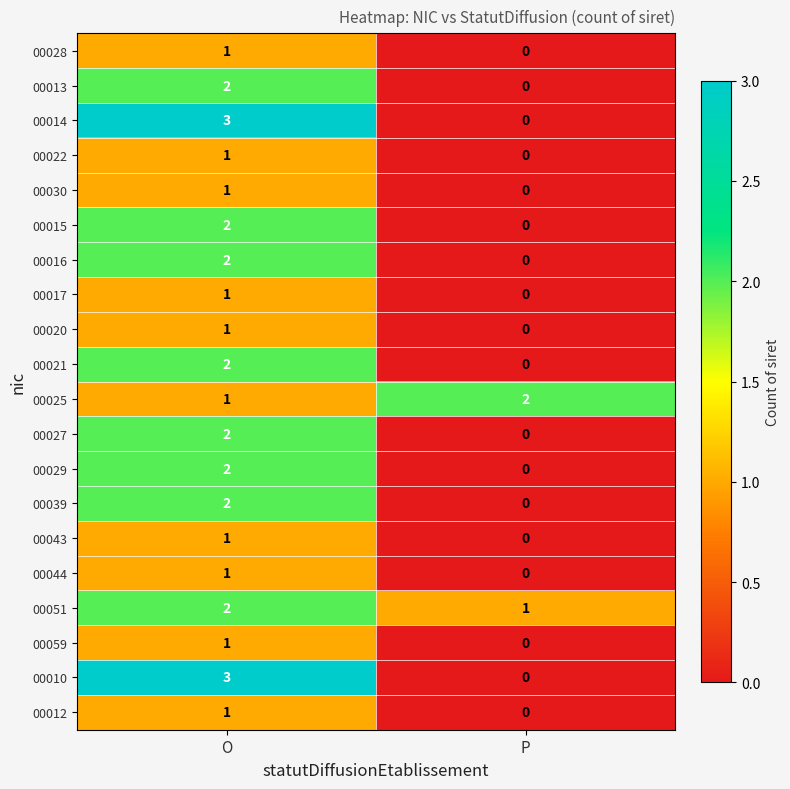

How many series are shown in this chart?

20